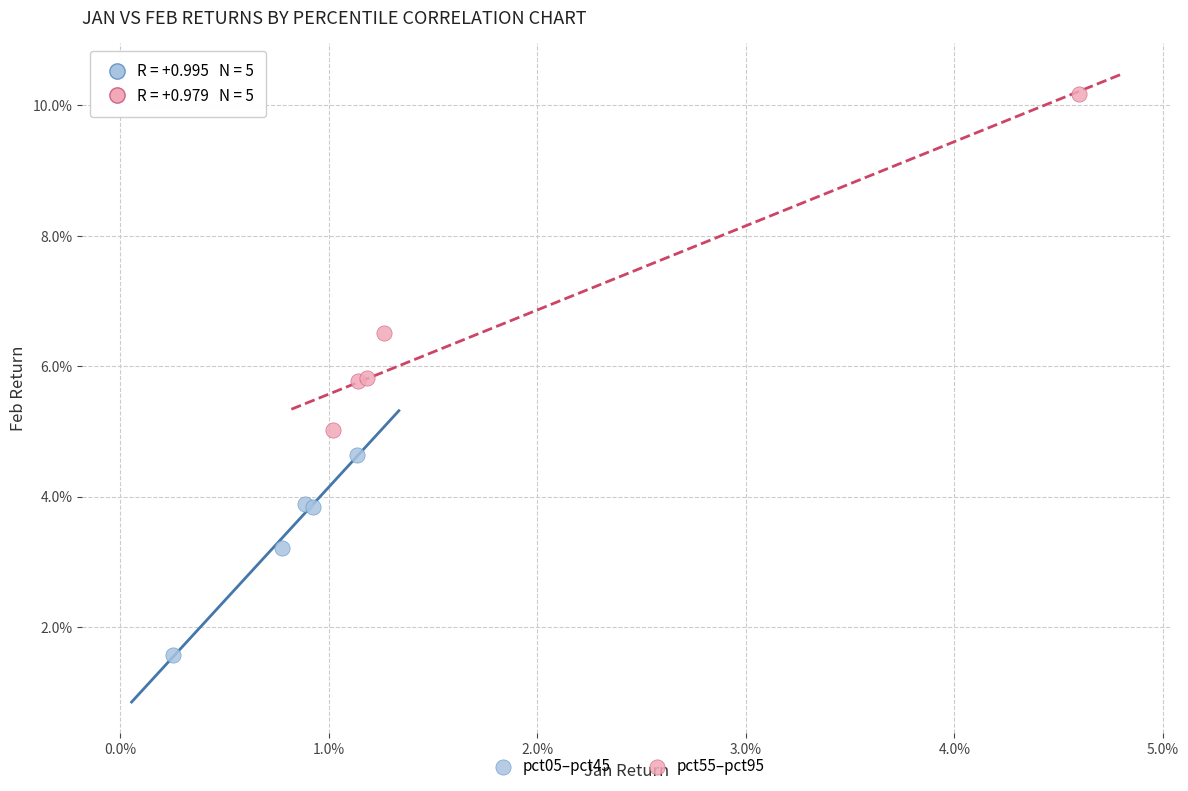

Which series contains the lowest Y value?

pct05–pct45